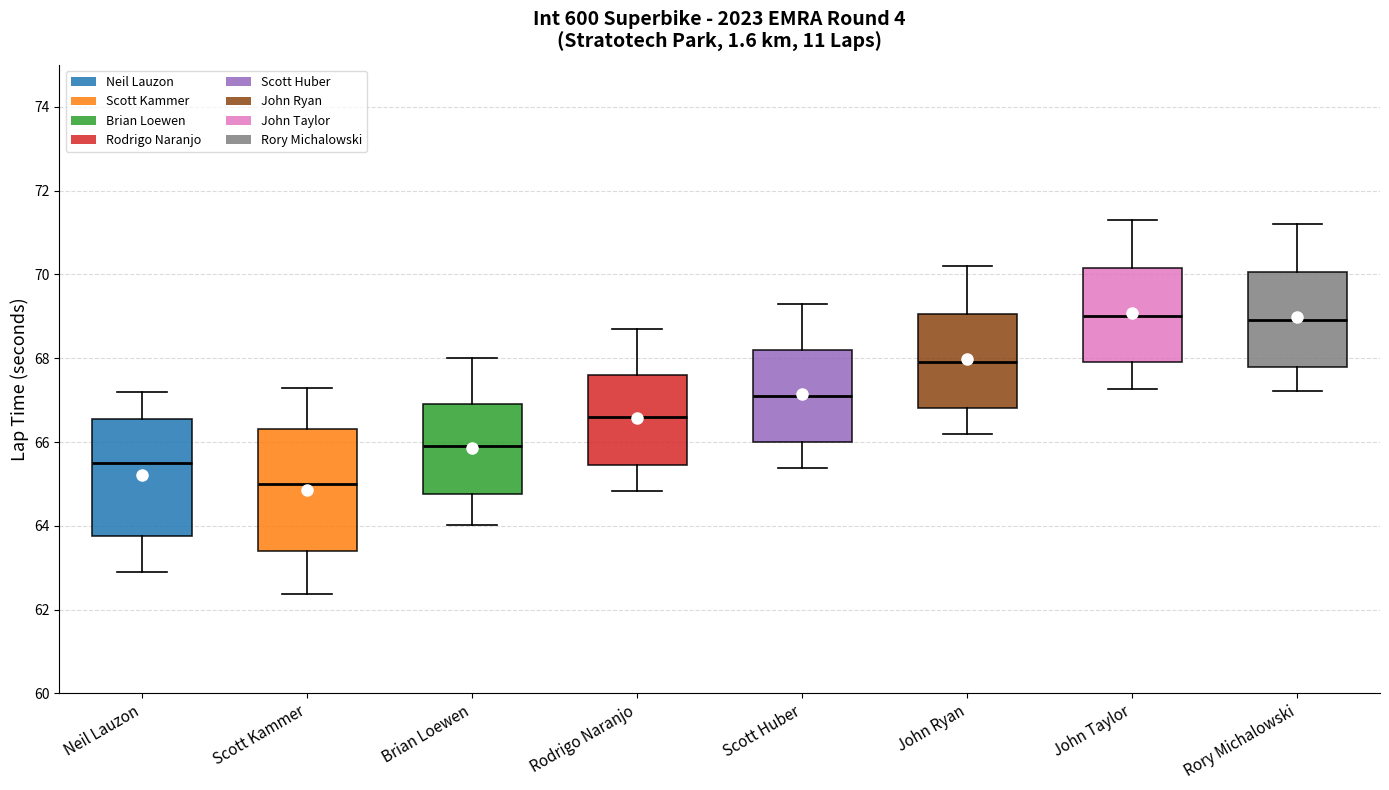

Where is the lower edge of the box for Rory Michalowski on the y-axis? The values are not printed on the chart, so give them approximately, as read against the axis.

67.8